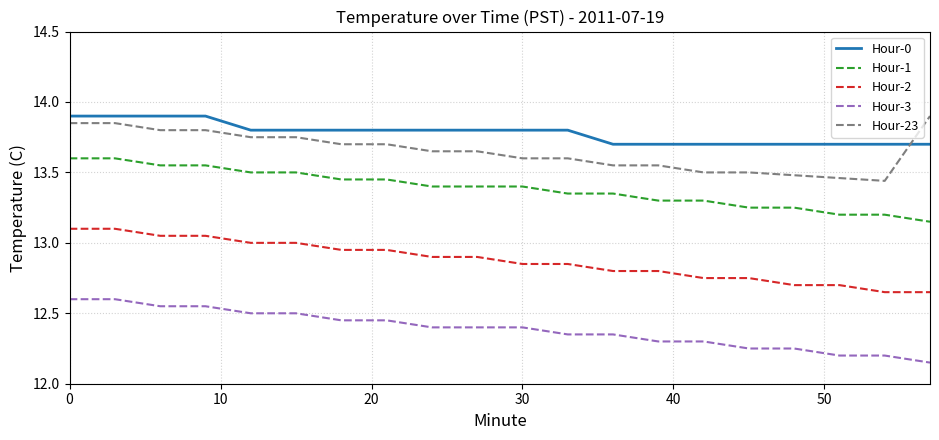

True or false: Hour-23 and Hour-2 intersect in this chart.

False